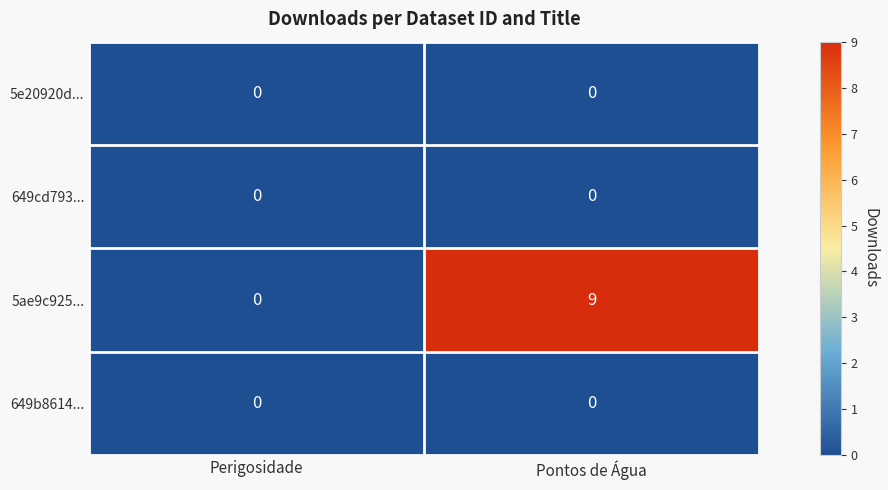

Which series has the largest total across all categories?

5ae9c925...